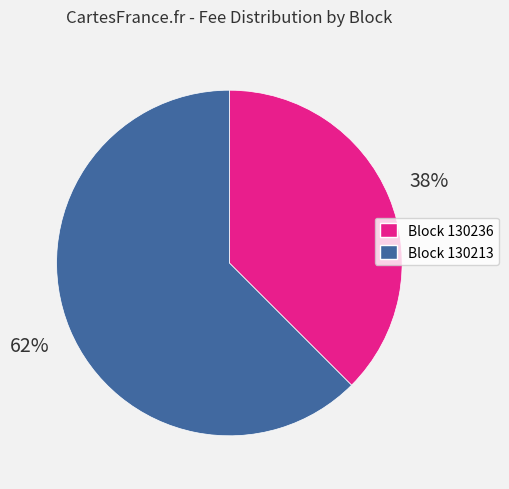

True or false: Block 130236 accounts for 38% of the total.

True